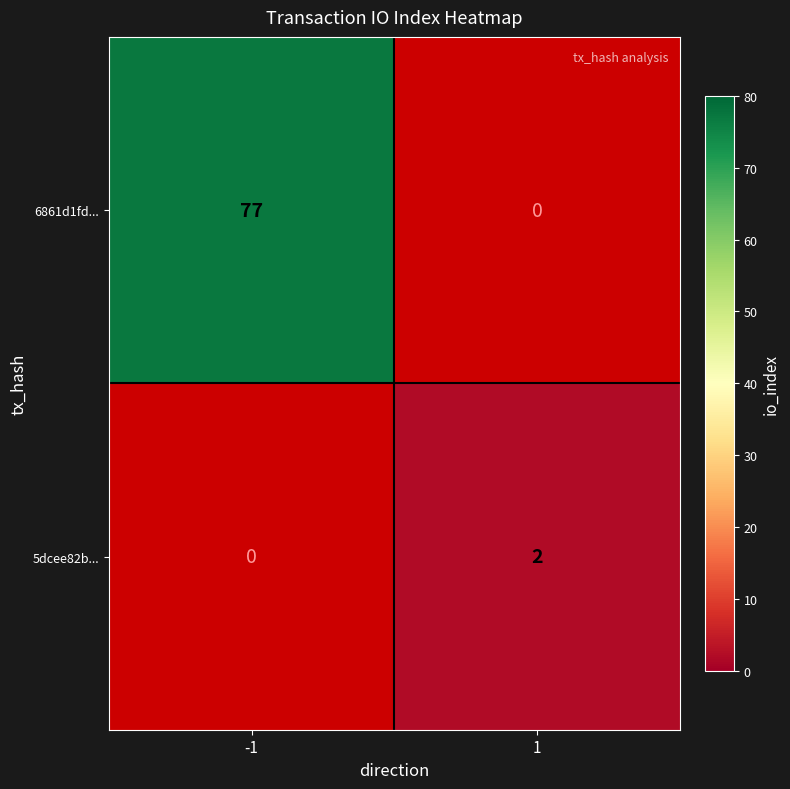

Count the number of categories in the chart.

2